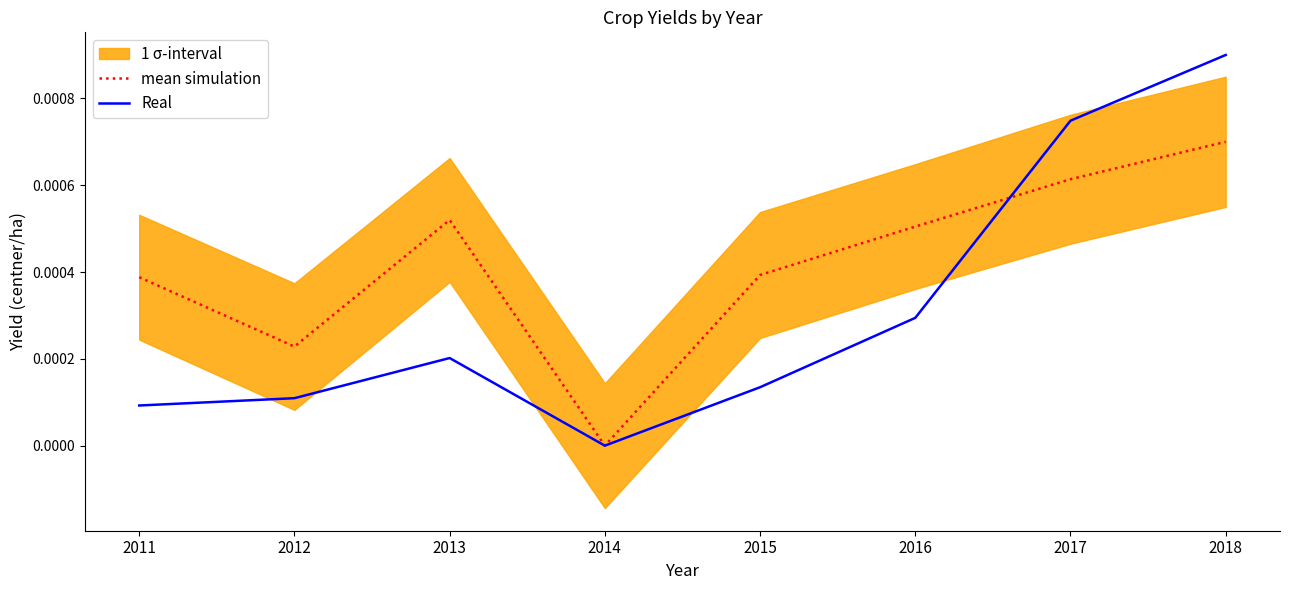

True or false: Real has more than 2 interior local peaks.

False